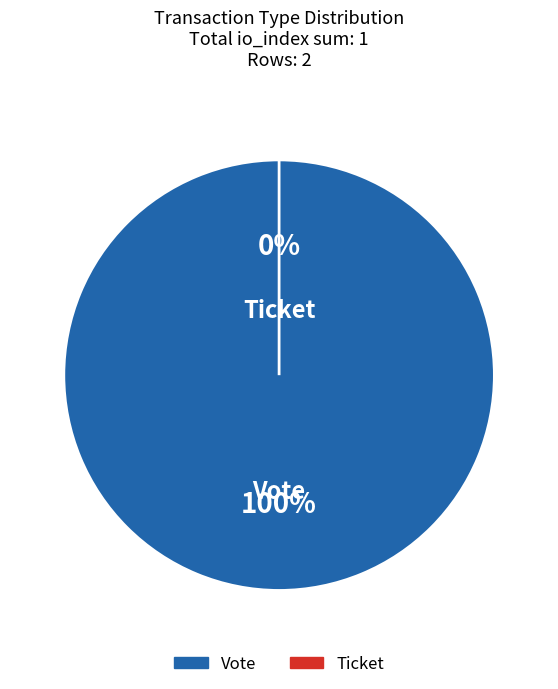

What is the total percentage of Vote and Ticket?

100.0%